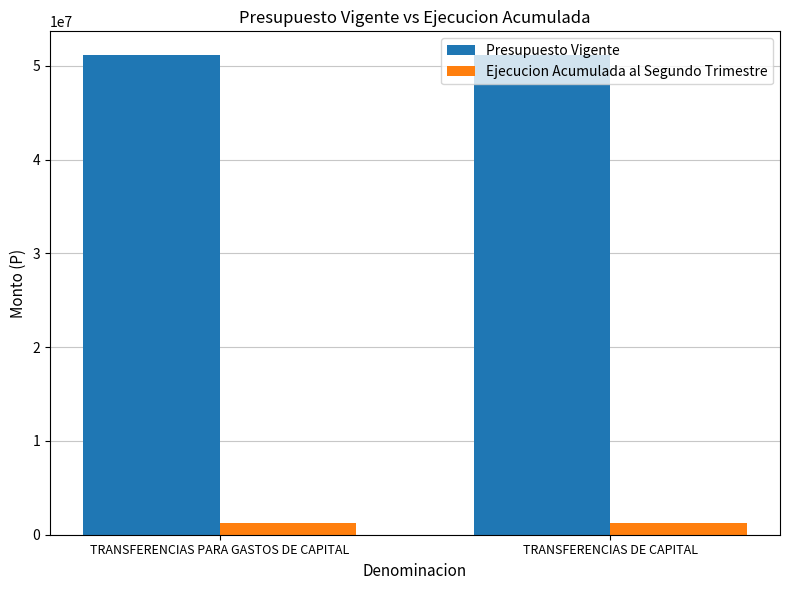

Is it true that Presupuesto Vigente equals 27173005 at TRANSFERENCIAS DE CAPITAL?

False